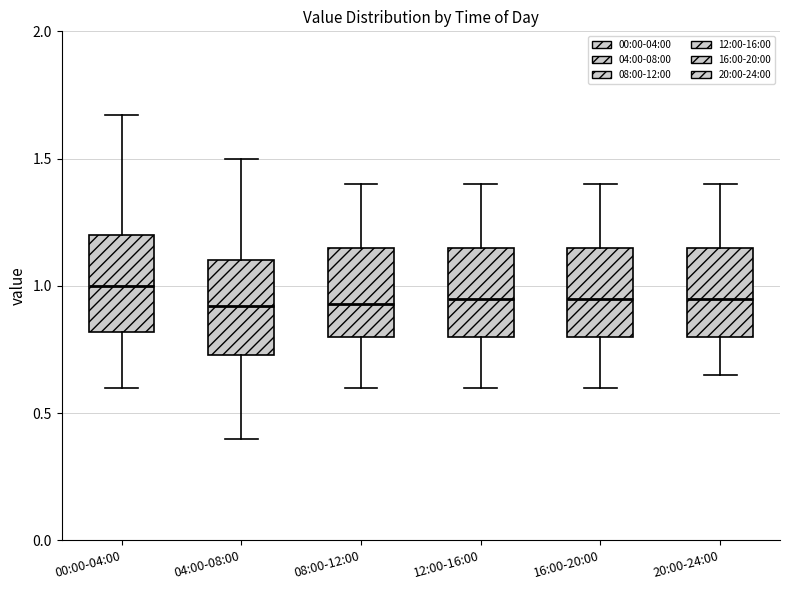

Reading left to right, transcribe this box plot: for each box, give where its median line is, the range the box spans, and where its two whiskers end, as read against the y-axis. The values are not printed on the chart, so give them approximately, as read against the axis.

00:00-04:00: median 1.00, box 0.80 to 1.20, whiskers 0.60 to 1.65
04:00-08:00: median 0.90, box 0.75 to 1.10, whiskers 0.40 to 1.50
08:00-12:00: median 0.95, box 0.80 to 1.15, whiskers 0.60 to 1.40
12:00-16:00: median 0.95, box 0.80 to 1.15, whiskers 0.60 to 1.40
16:00-20:00: median 0.95, box 0.80 to 1.15, whiskers 0.60 to 1.40
20:00-24:00: median 0.95, box 0.80 to 1.15, whiskers 0.65 to 1.40